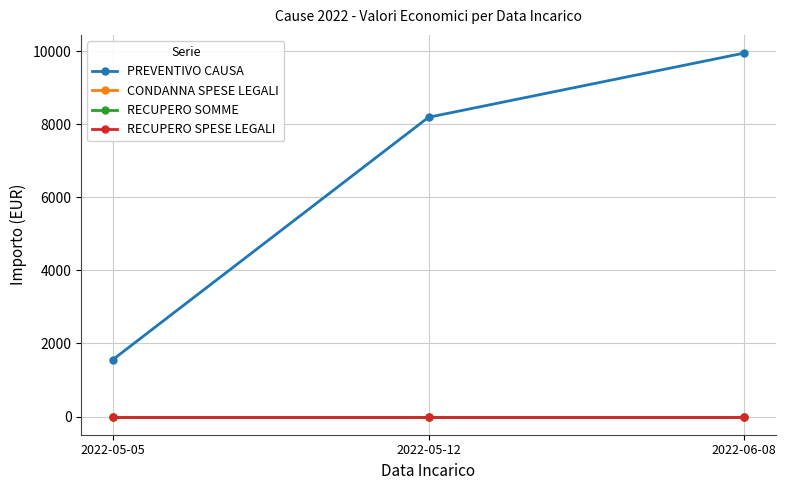

At 2022-06-08, list the series in order from smallest to largest.

CONDANNA SPESE LEGALI, RECUPERO SOMME, RECUPERO SPESE LEGALI, PREVENTIVO CAUSA